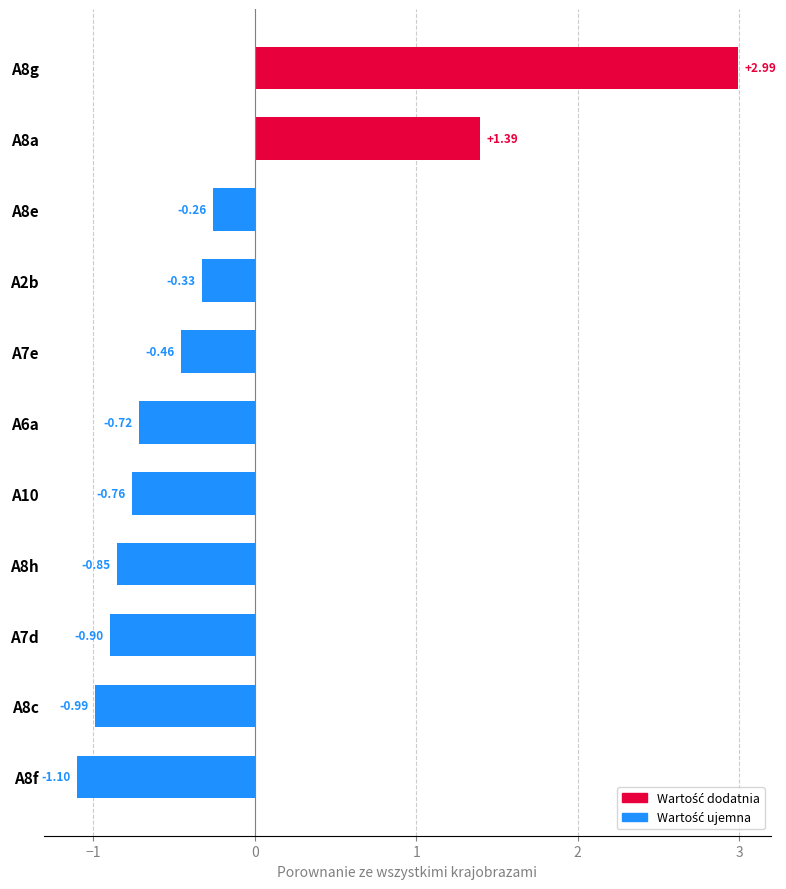

Where is the data nearest to the value 0?

A8e